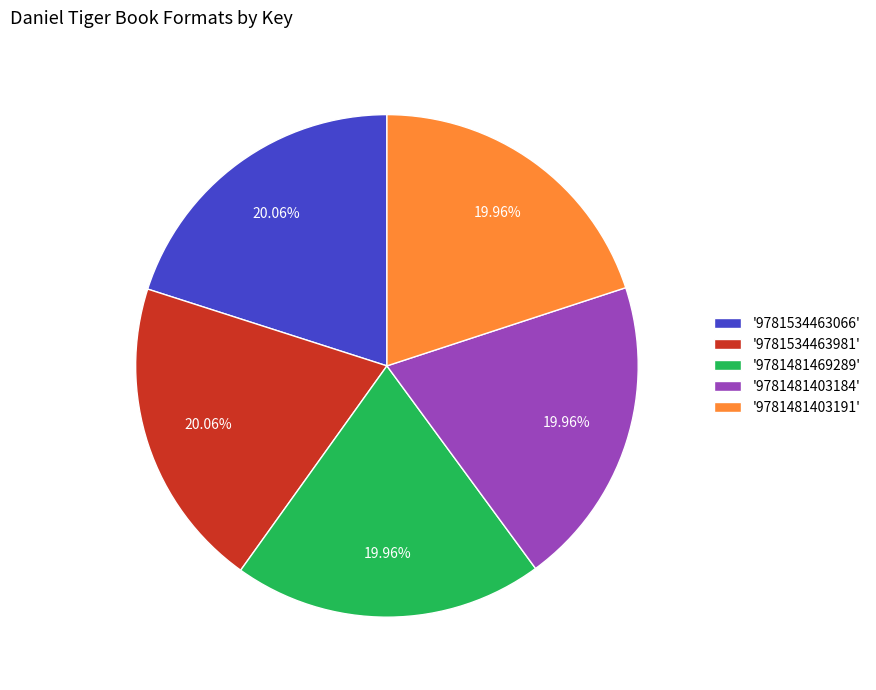

Is there any slice that represents more than half of the pie?

No